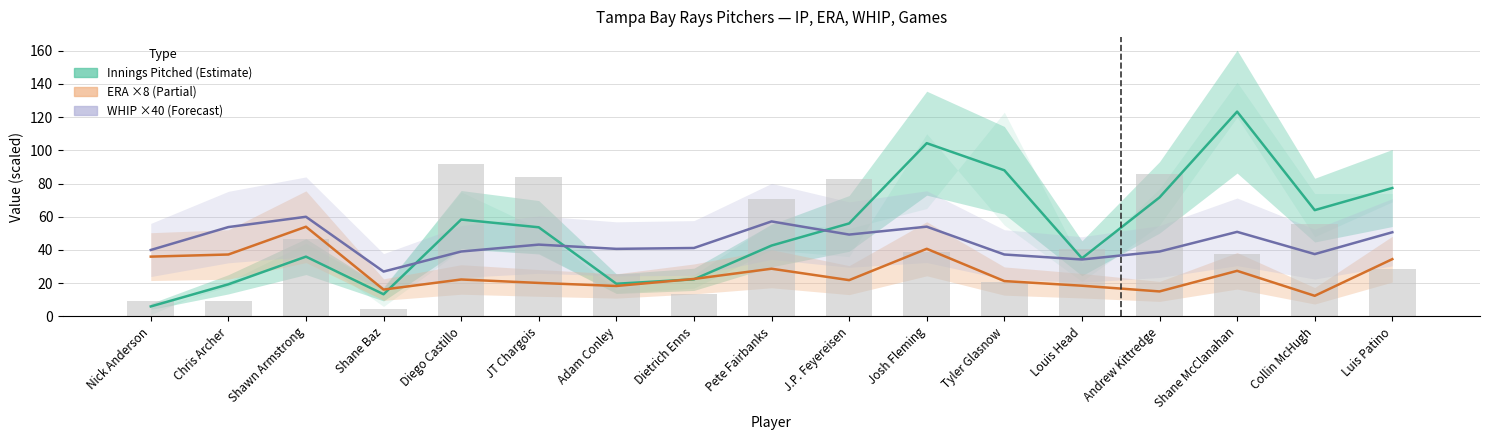

Rank the categories by pIP (Innings Pitched) value from lowest to highest.

Nick Anderson, Shane Baz, Chris Archer, Adam Conley, Dietrich Enns, Louis Head, Shawn Armstrong, Pete Fairbanks, JT Chargois, J.P. Feyereisen, Diego Castillo, Collin McHugh, Andrew Kittredge, Luis Patino, Tyler Glasnow, Josh Fleming, Shane McClanahan